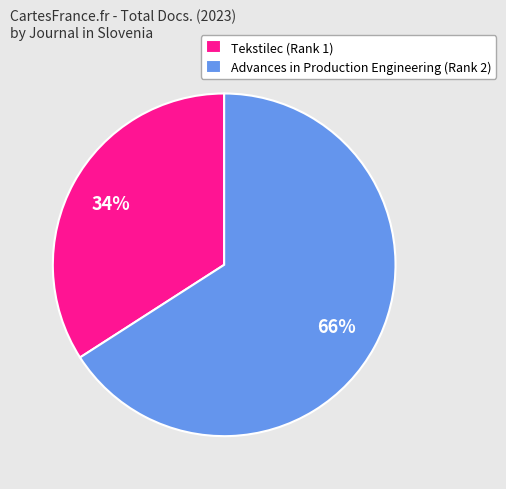

True or false: Advances in Production Engineering (Rank 2) accounts for 51% of the total.

False